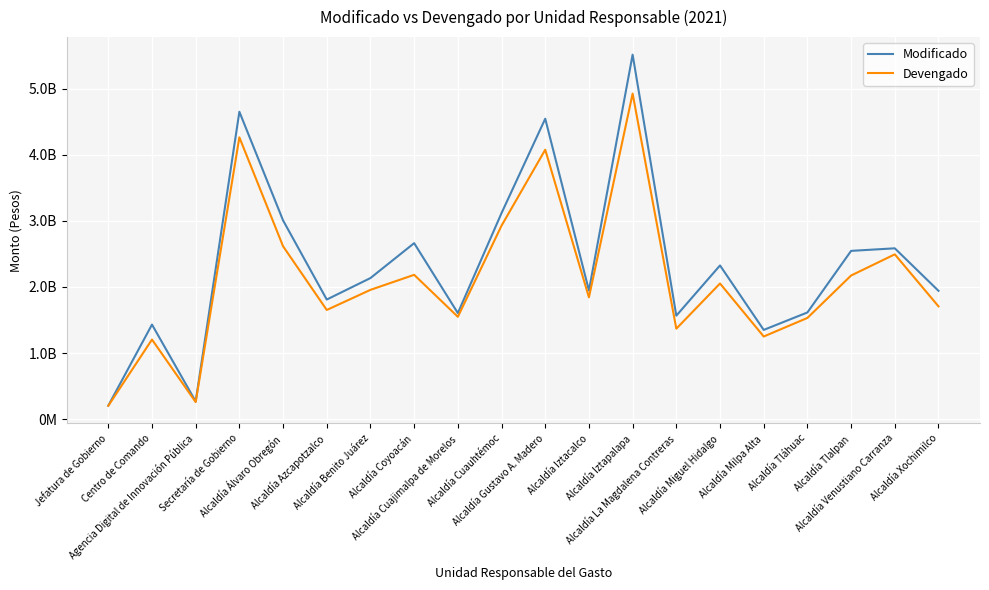

Is this an area chart (filled region under the line)?

No